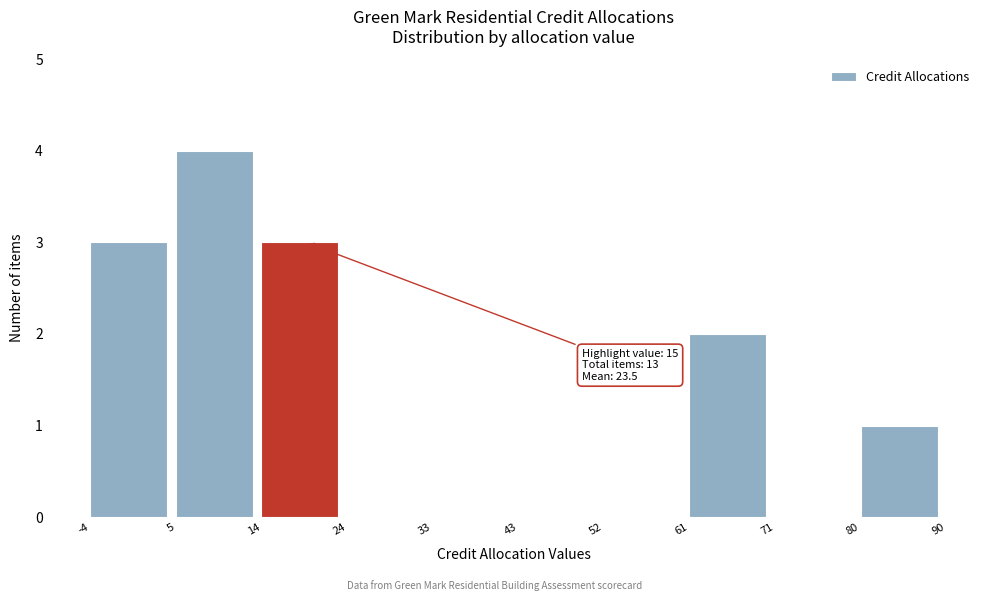

Over which range of the x-axis is the bar tallest?

5 to 14